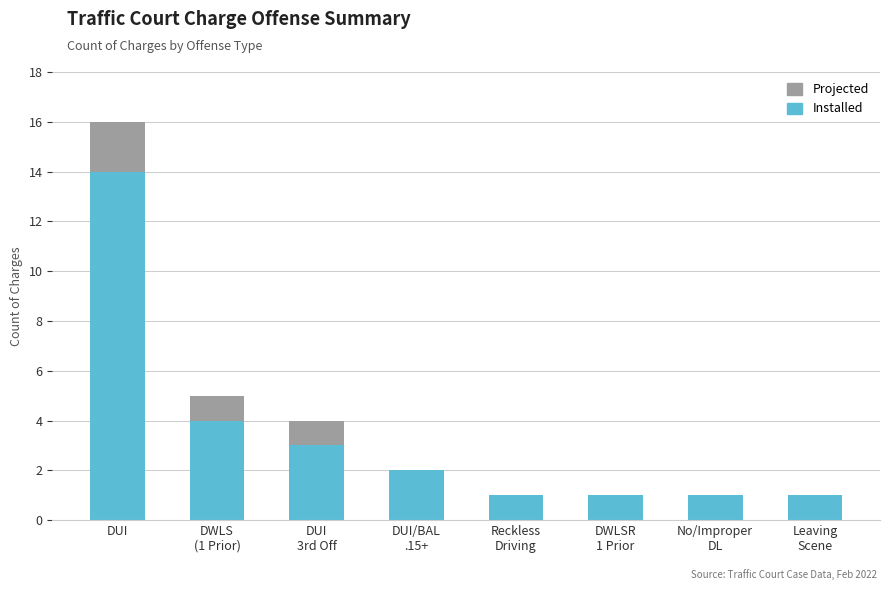

What is the difference between the second highest and second lowest values in the Installed series?

3